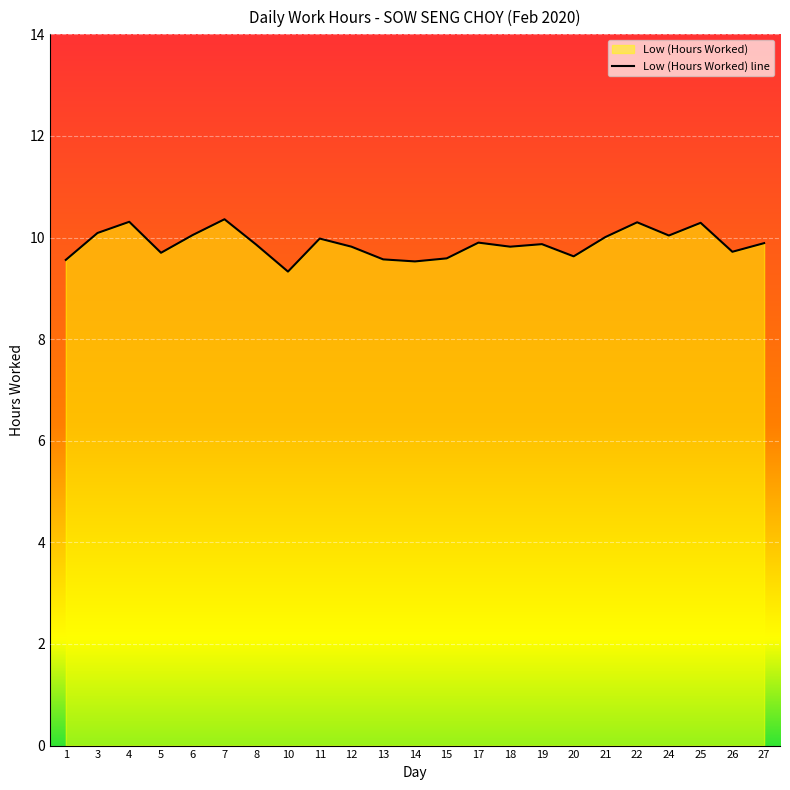

What is the change in value from 12 to 25?

+0.5